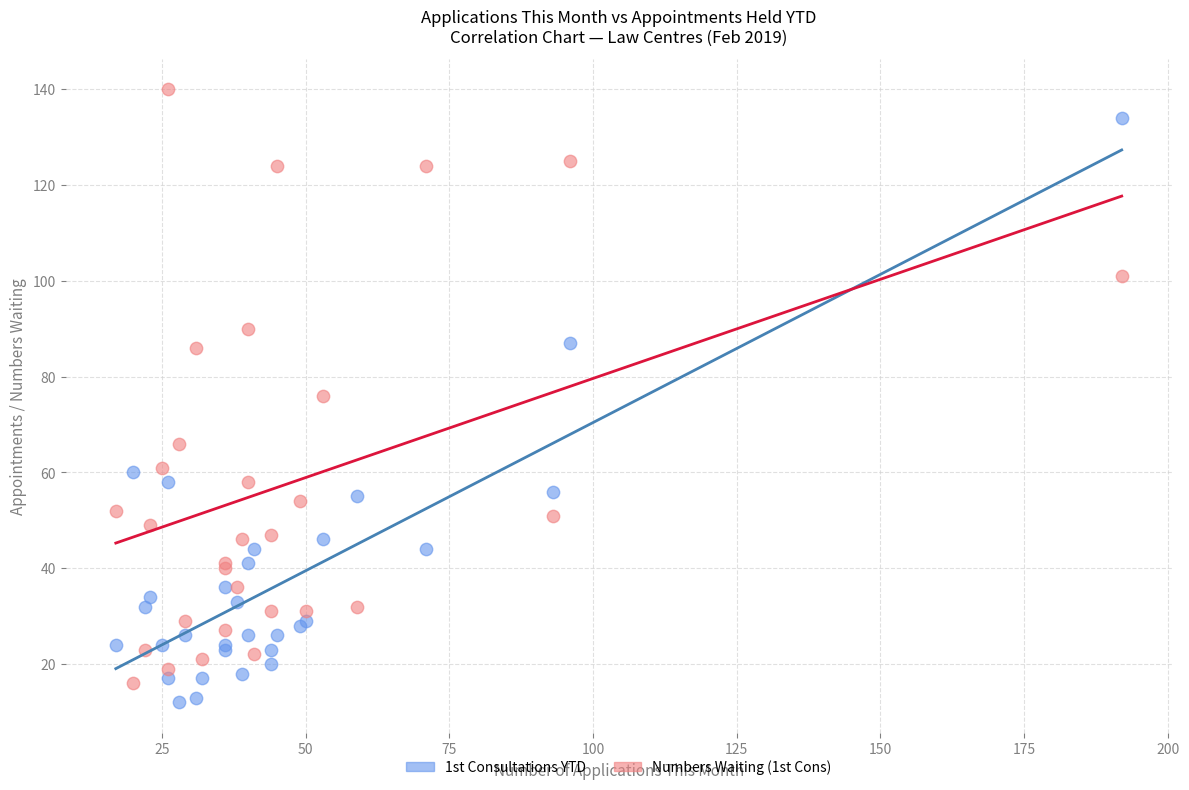

Which series contains the highest Y value?

Numbers Waiting (1st Cons)